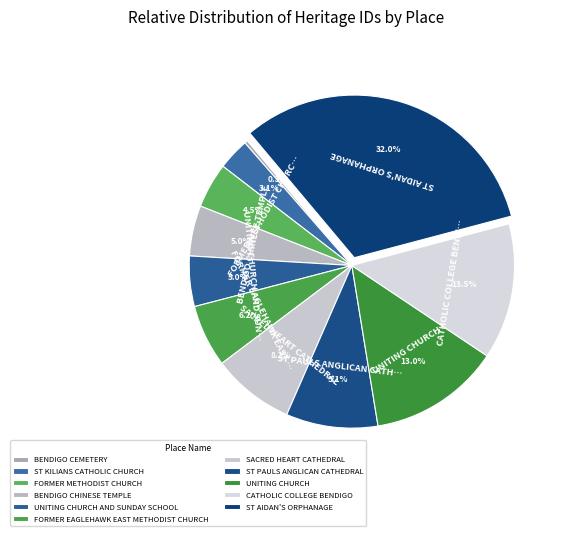

To the nearest percent, what is the average slice percentage?

9%